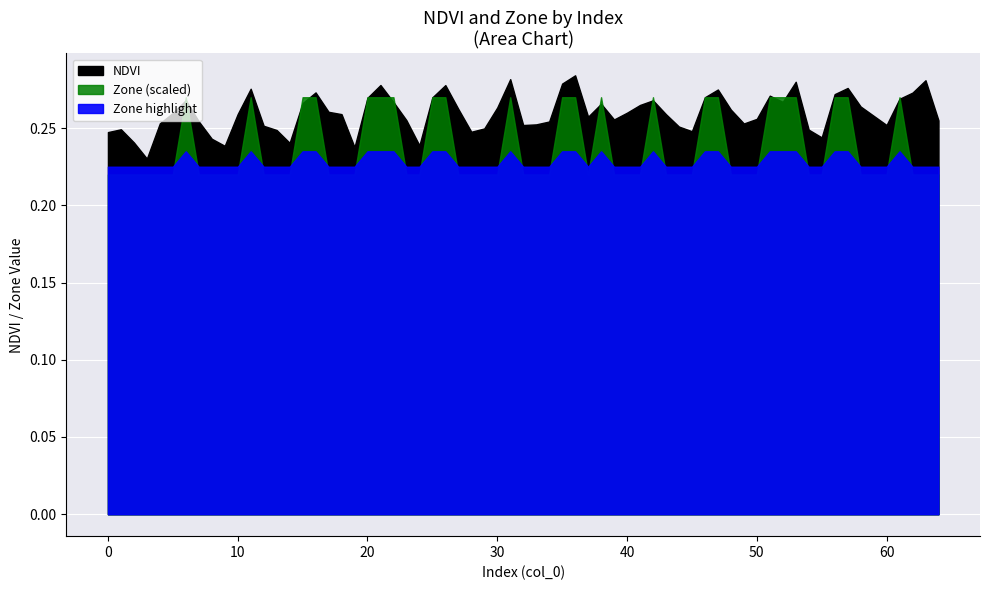

Is the value of NDVI at 40 greater than the value of Zone at 15?

No